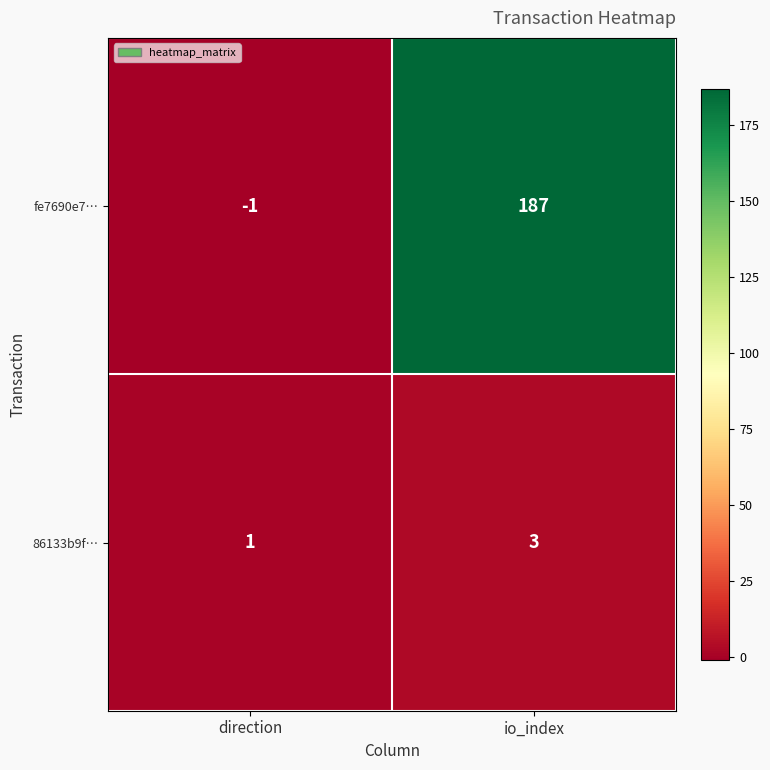

Rank the series at io_index from highest to lowest value.

fe7690e7…, 86133b9f…